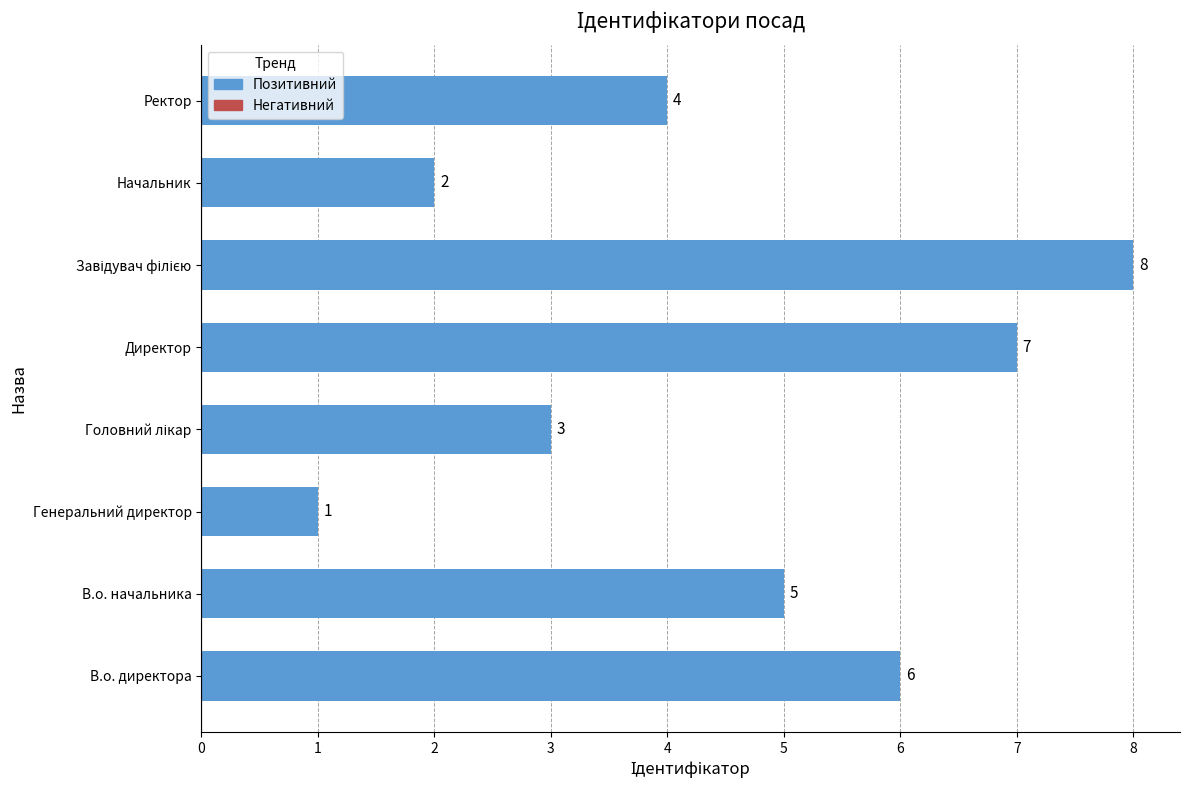

What is the sum of all values?

36